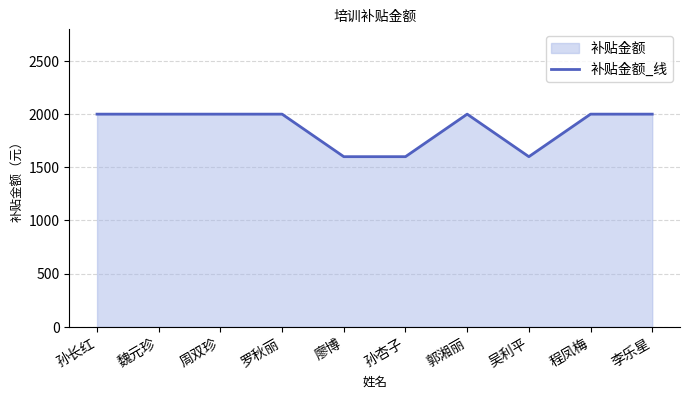

What is the label of the 3rd point from the left?

周双珍